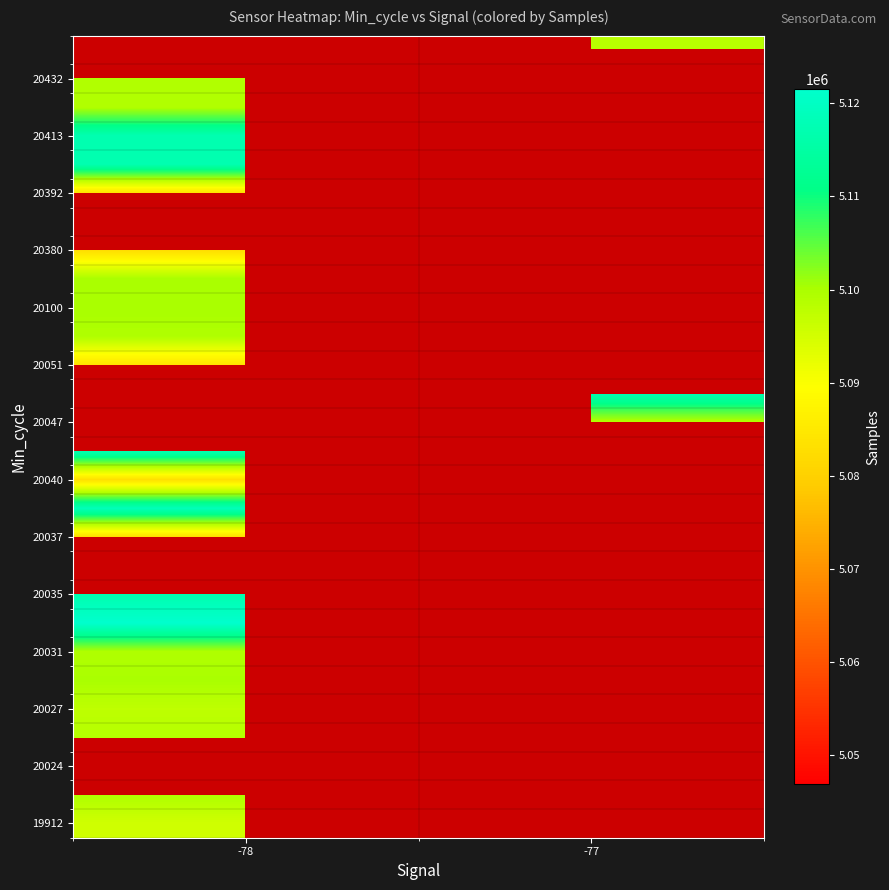

What is the minimum value shown in the chart?

5046888.0